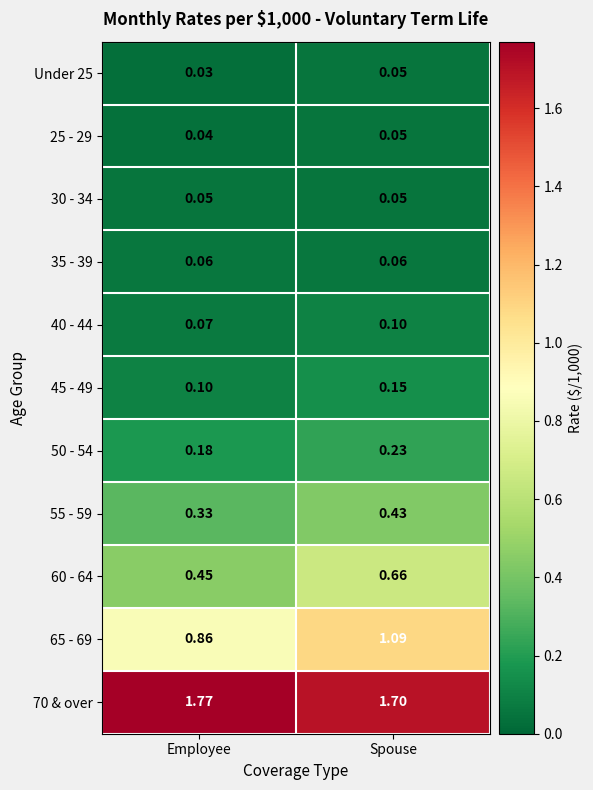

At which category is the sum across all series the highest?

Spouse